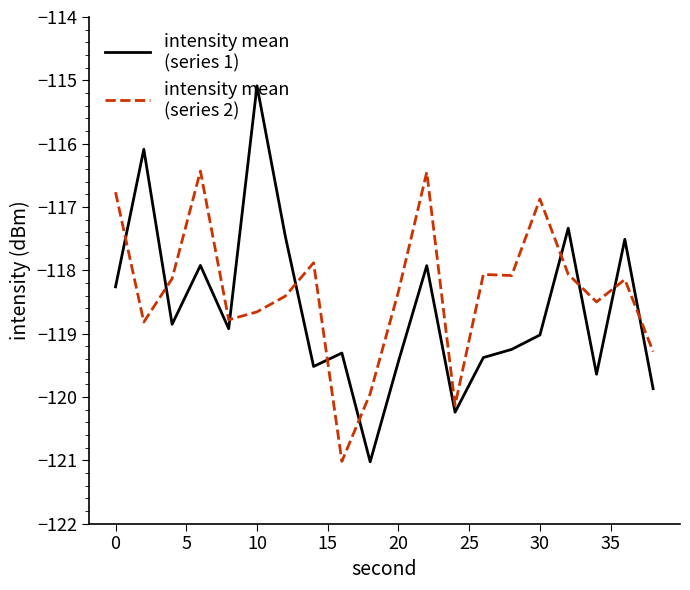

How many lines are shown in the chart?

2